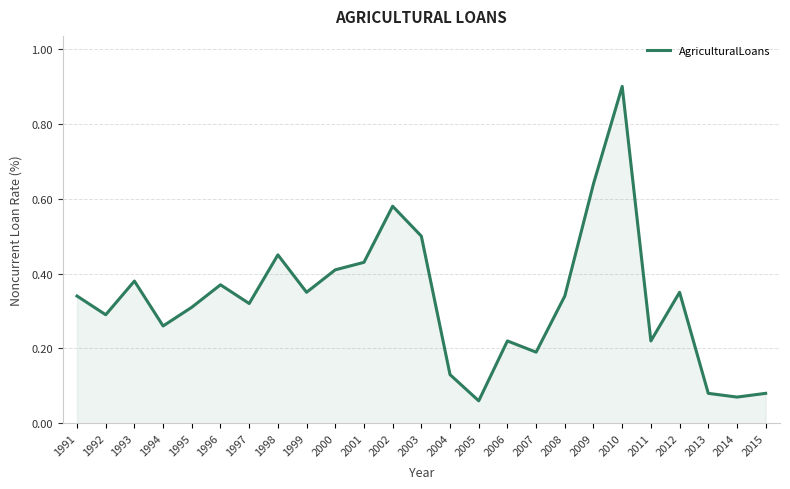

At which category does the data reach its first local peak?

1993